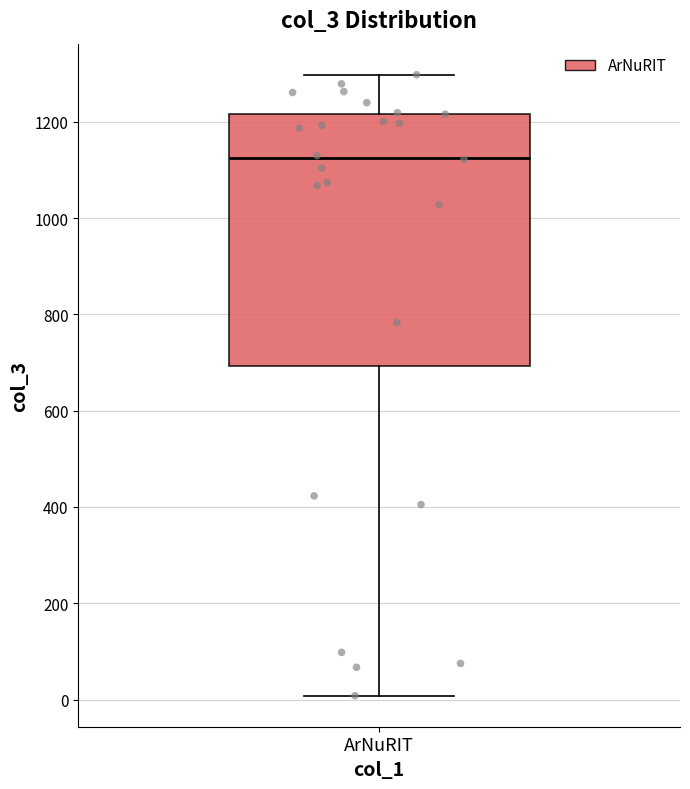

Read this box plot against the y-axis: the position of the median line, the range covered by the box, and the ends of both whiskers. The values are not printed on the chart, so give them approximately, as read against the axis.

median 1120, box 700 to 1220, whiskers 0 to 1300